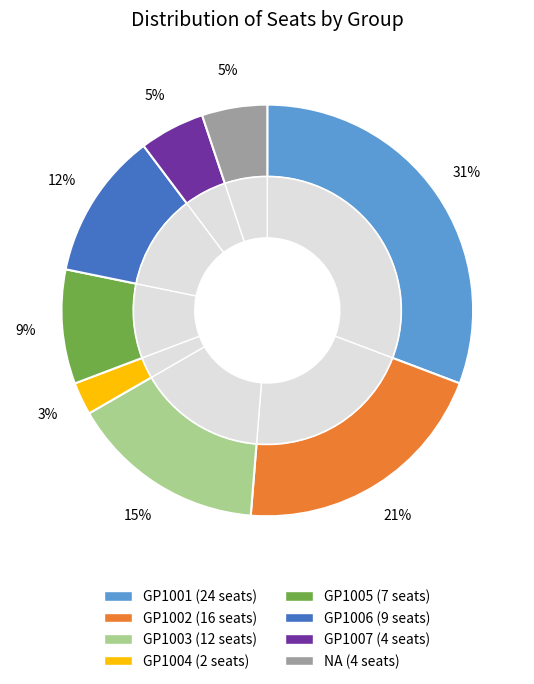

What percentage is the GP1003 slice, to the nearest percent?

15%